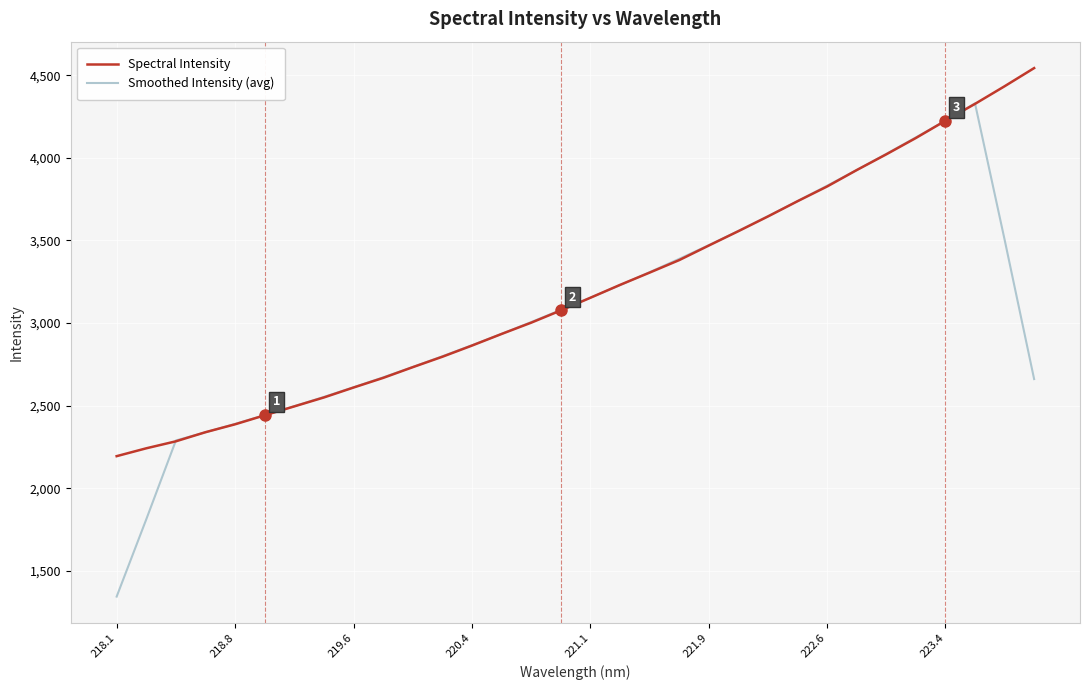

After their last crossing, which series has the higher values: Spectral Intensity or Smoothed Intensity (avg)?

Spectral Intensity